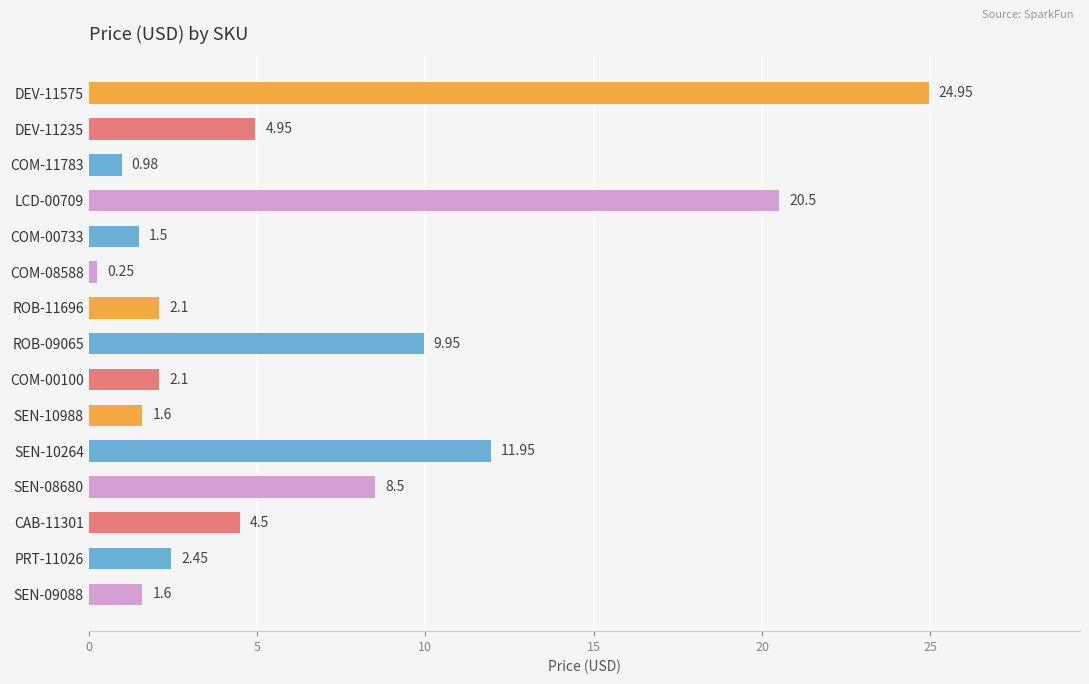

What is the average value?

6.5